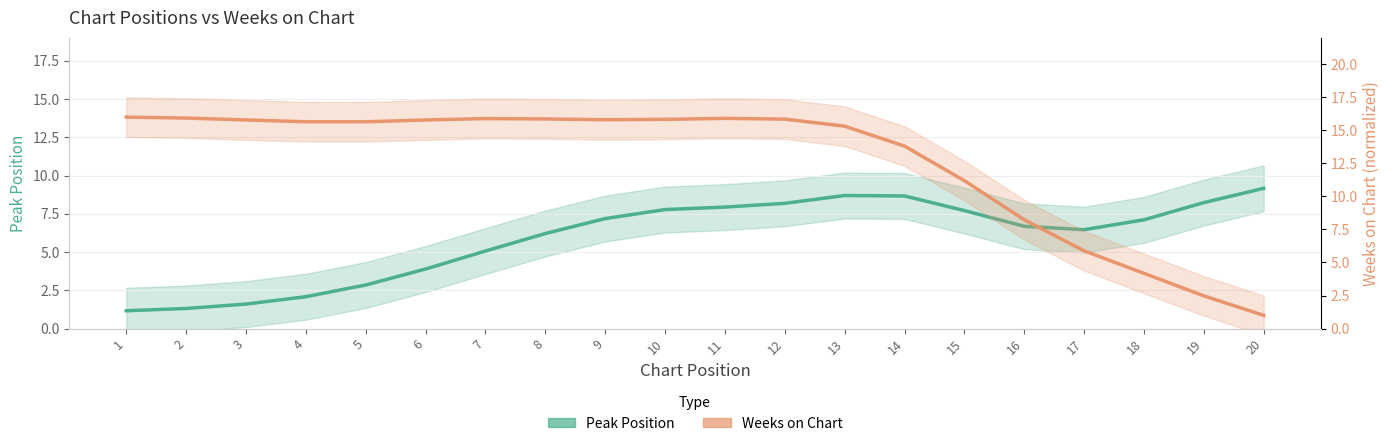

What is the smallest value displayed?

1.0